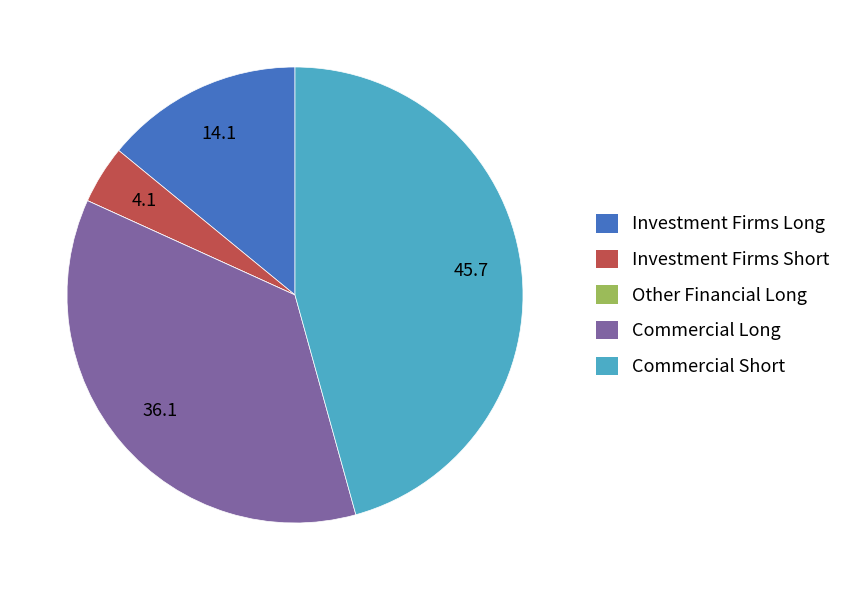

Is the sum of Commercial Short and Commercial Long greater than half?

Yes